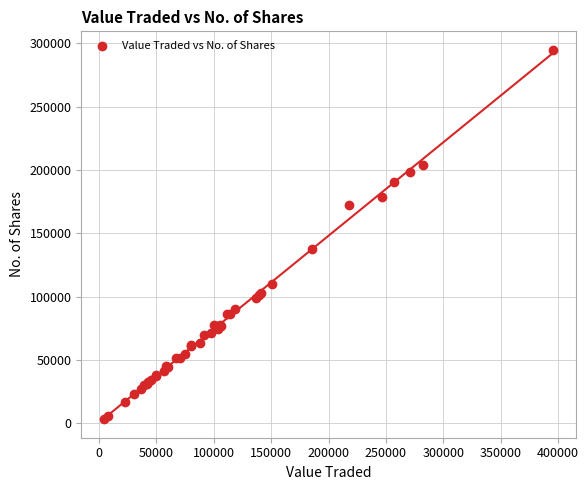

What Y value in the scatter plot is closest to 148978?

137407